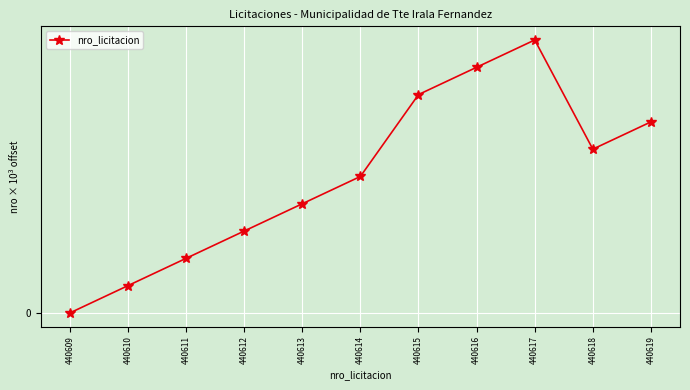

How many points are lower than both their immediate neighbors (excluding endpoints)?

1